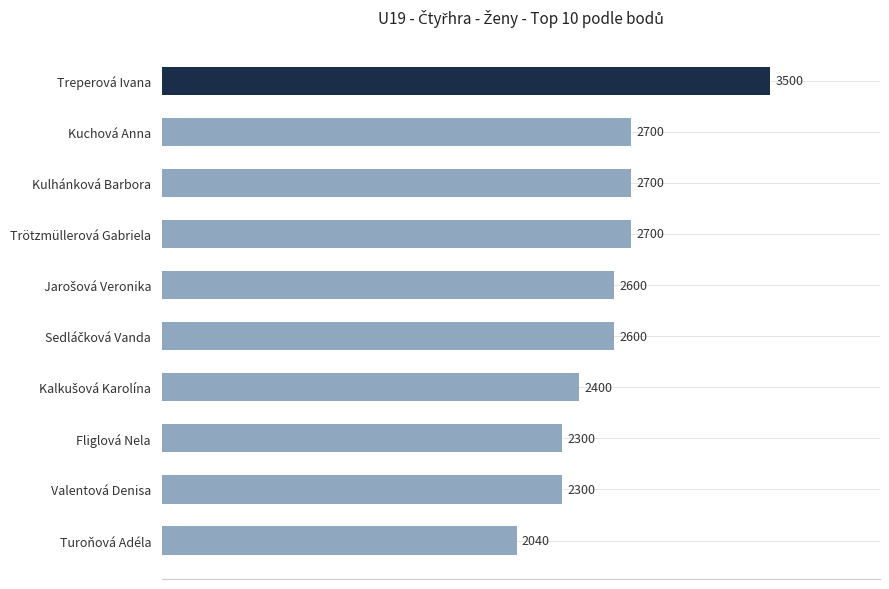

Reading top to bottom, list all the values displayed in this chart.

3500	2700	2700	2700	2600	2600	2400	2300	2300	2040